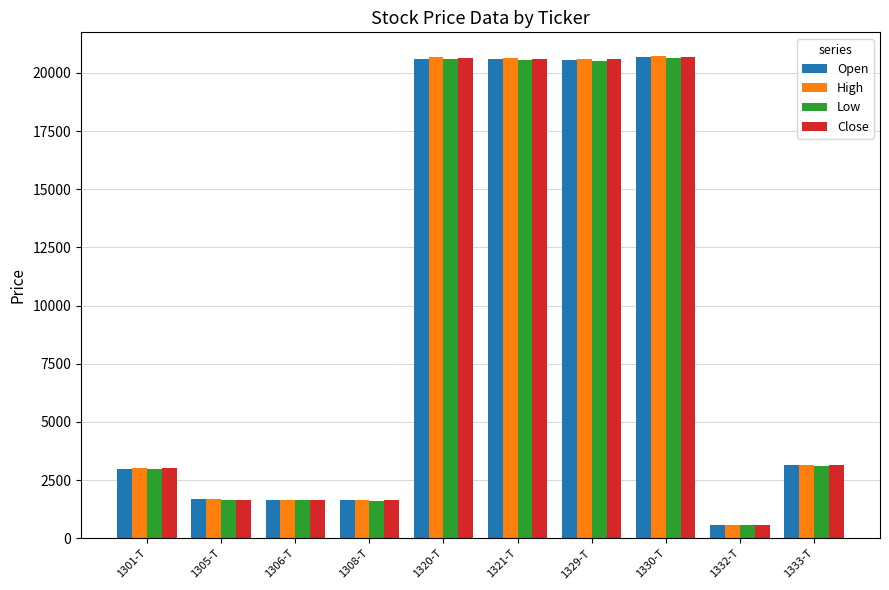

What is the sum of all Open values?

94094